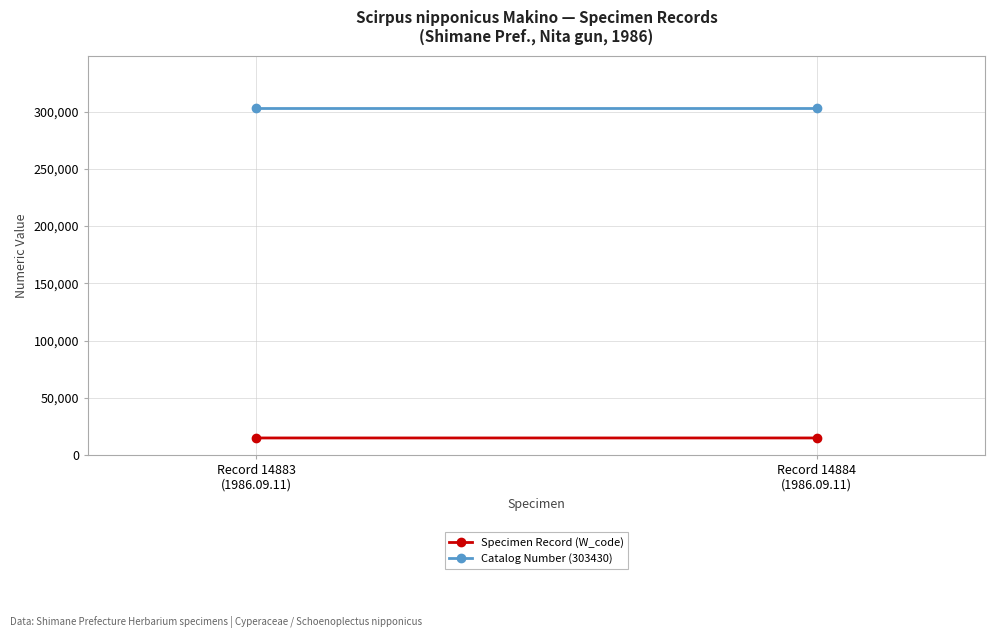

Reading left to right, transcribe all the data shown in this chart.

Specimen Record (W_code): 14883	14884
Catalog Number (303430): 303430	303430